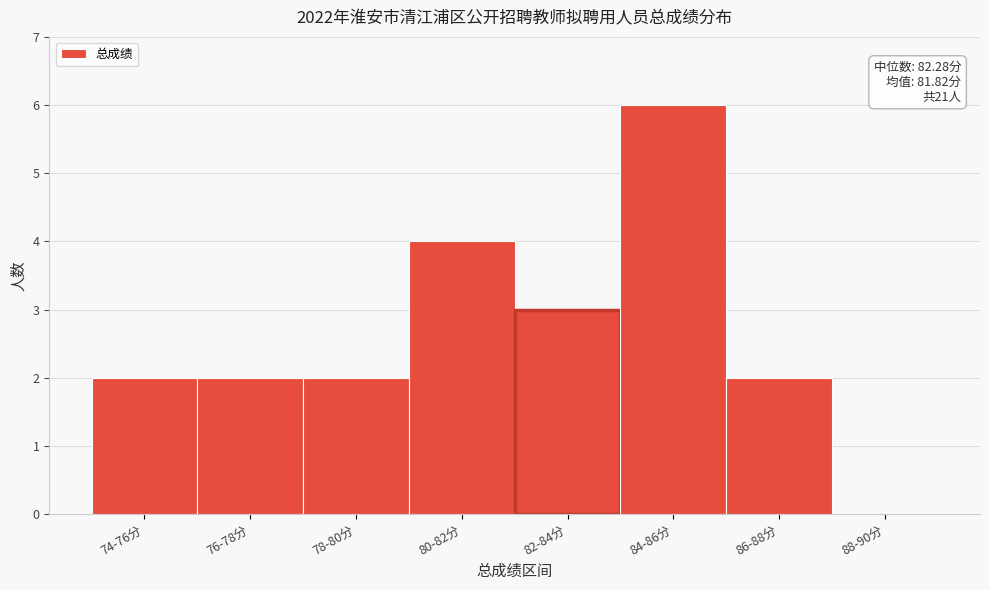

Reading left to right, what are all the values shown in this chart?

74-76分=2	76-78分=2	78-80分=2	80-82分=4	82-84分=3	84-86分=6	86-88分=2	88-90分=0